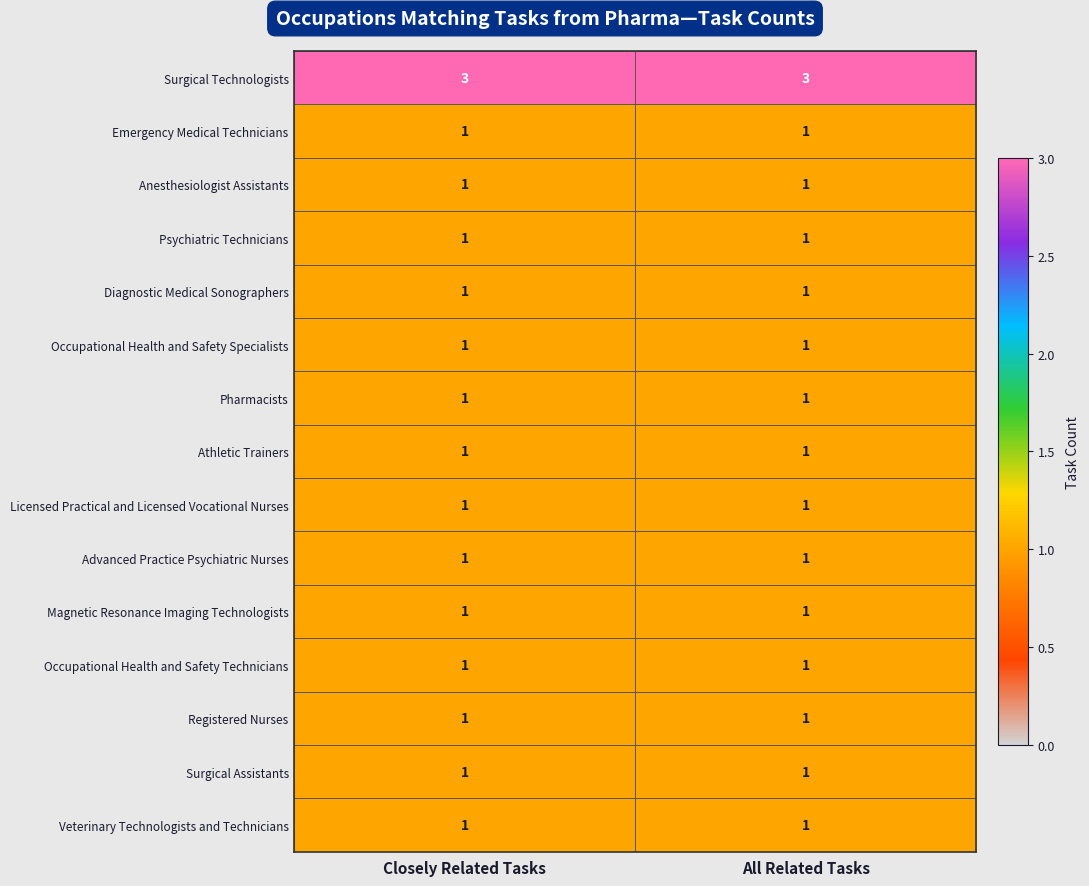

The Veterinary Technologists and Technicians series shows 1 at Closely Related Tasks. True or false?

True